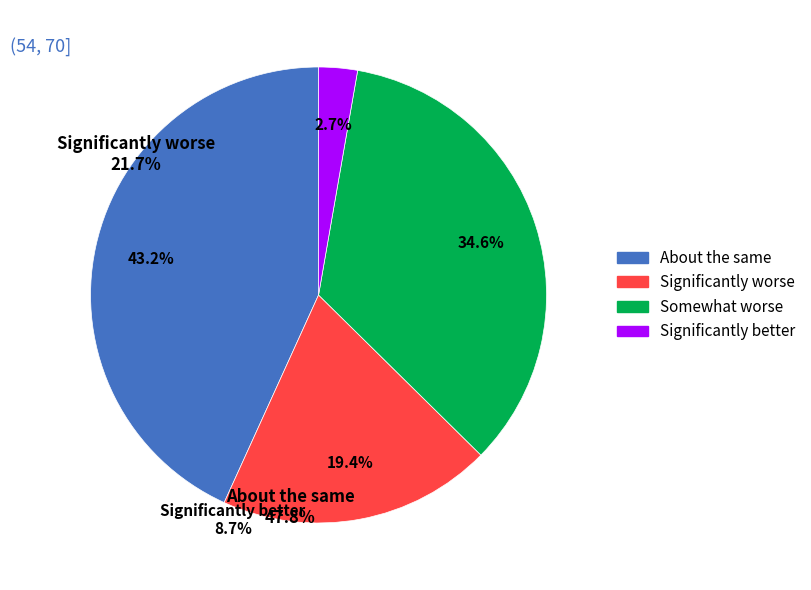

Between Significantly better and About the same, which is larger?

About the same